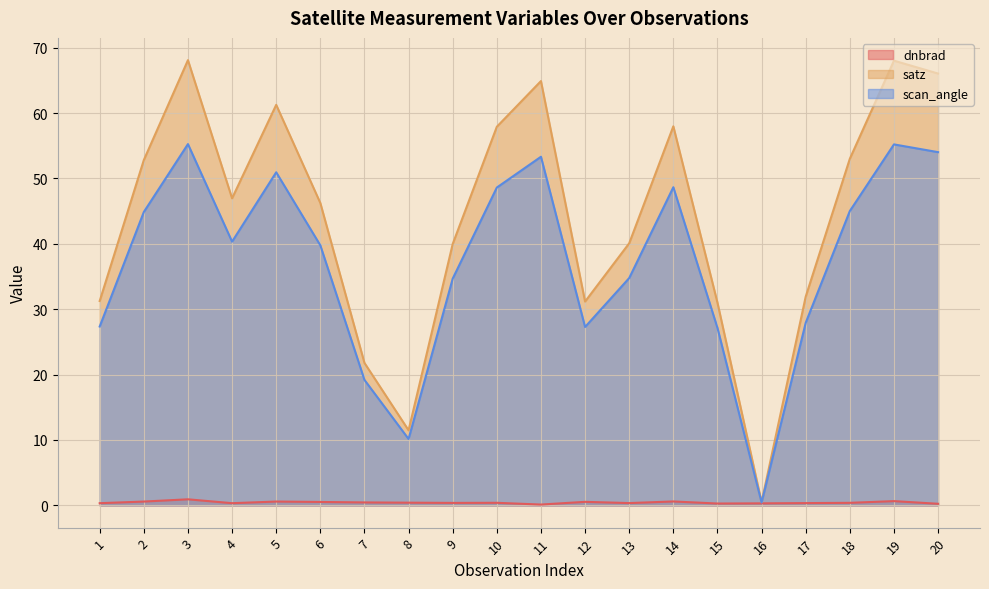

What is the difference between the scan_angle values at 6 and 16?

39.3